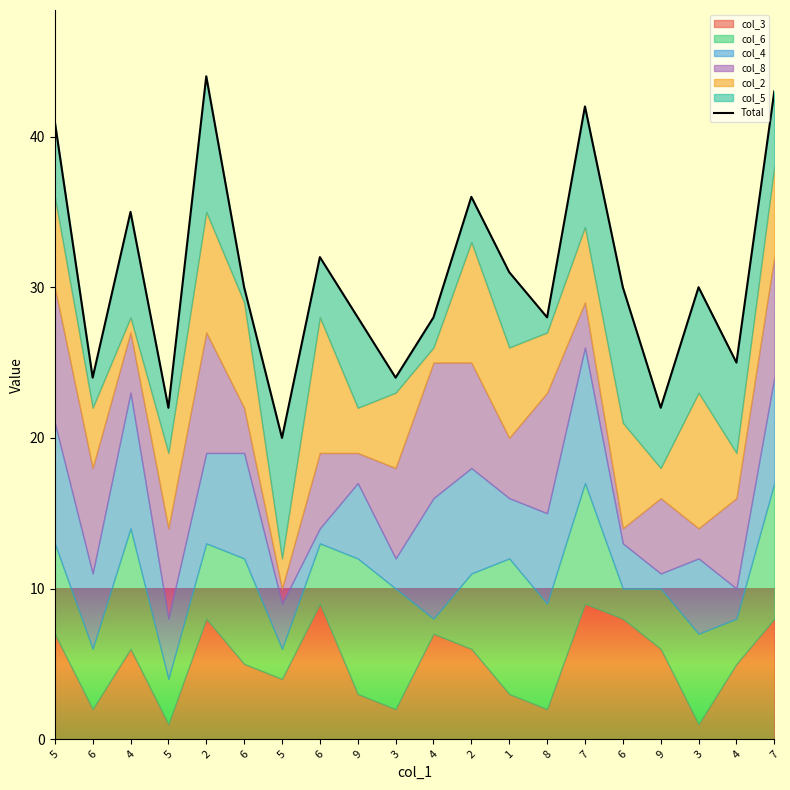

Reading left to right, what are all the values shown in this chart?

41	24	35	22	44	30	20	32	28	24	28	36	31	28	42	30	22	30	25	43